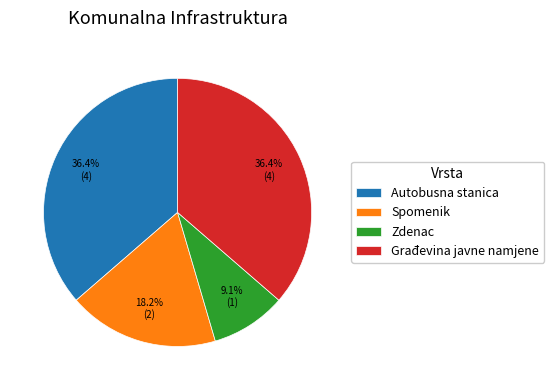

What is the ratio of the value at Spomenik to the value at Zdenac?

2.0